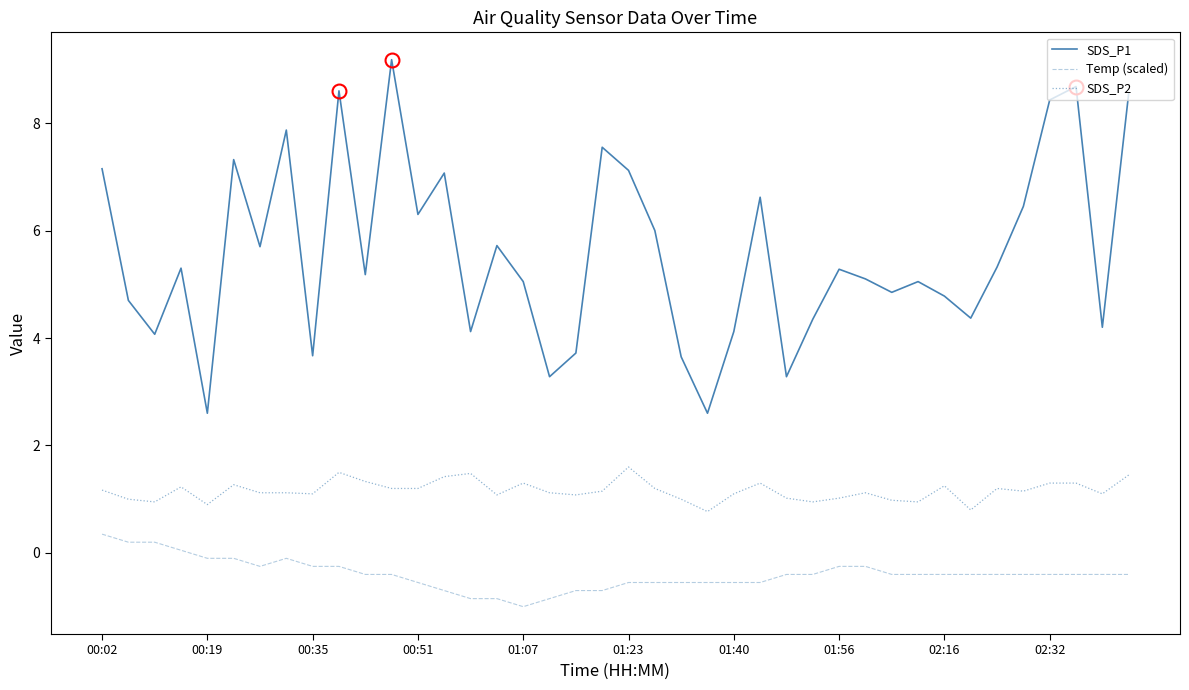

True or false: SDS_P2 and Temp (scaled) cross at least once.

False